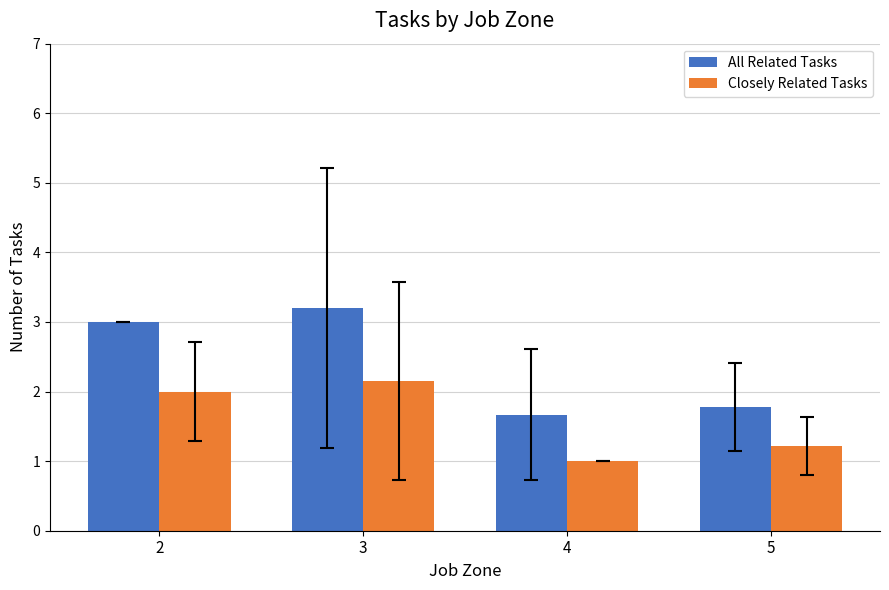

True or false: Closely Related Tasks has a value of 1.2 at 5.

True